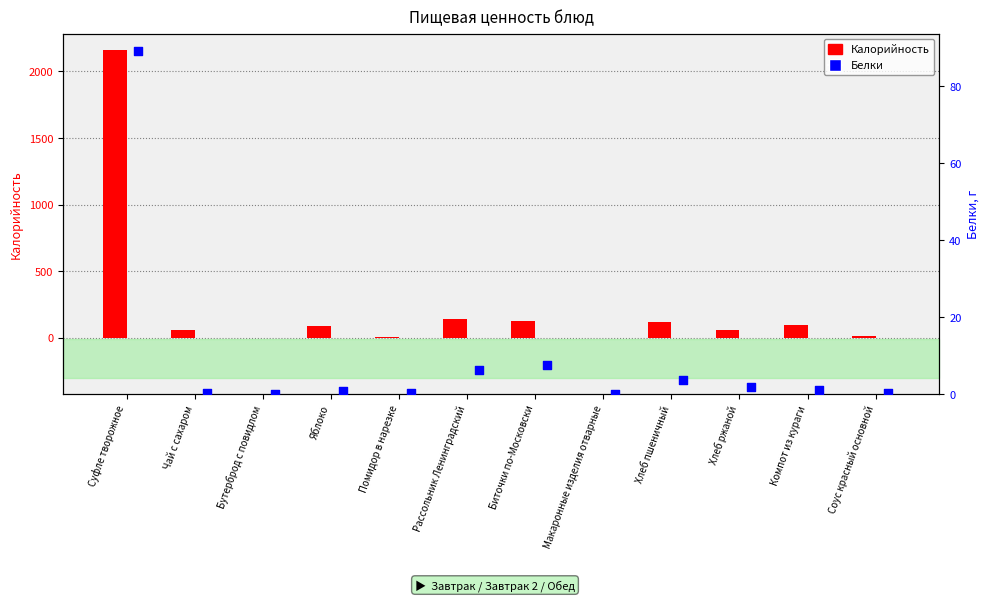

Which series contains the lowest Y value?

Белки